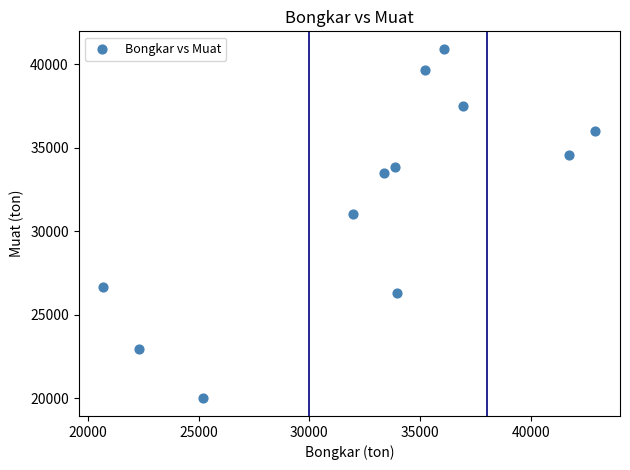

What Y value in the scatter plot is closest to 30461?

31028